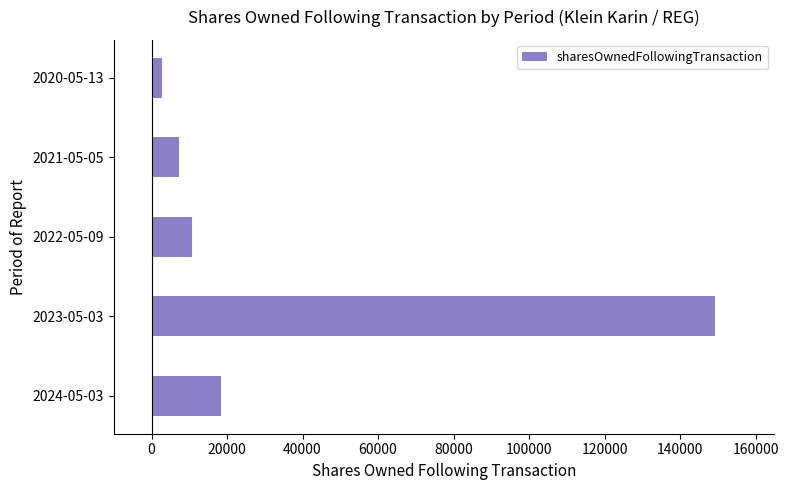

Does the chart contain any negative values?

No